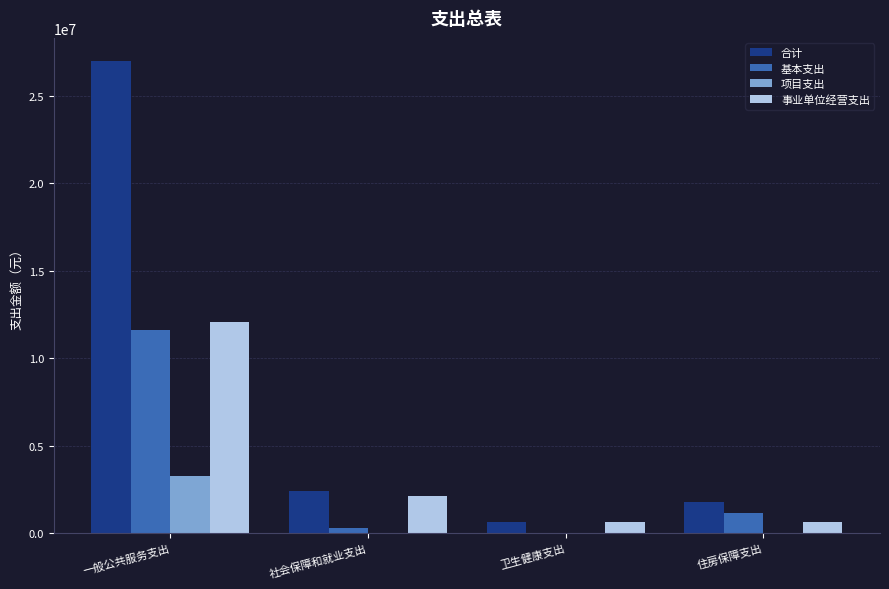

What is the average value of the 事业单位经营支出 series?

3875000.0